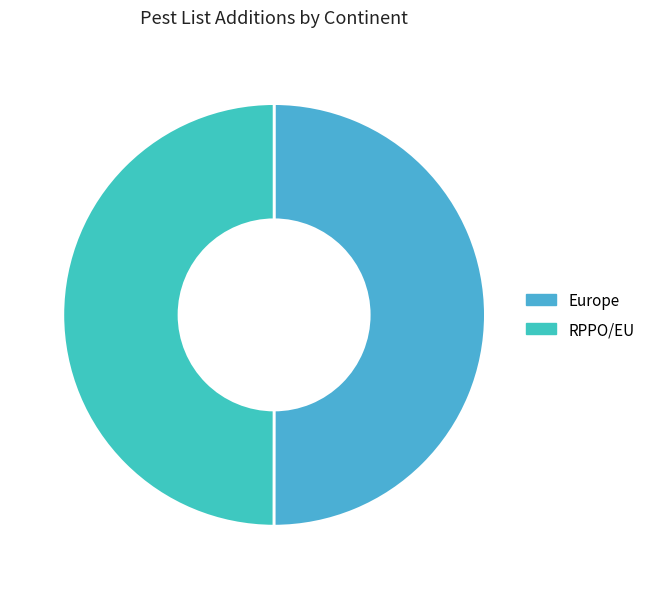

What percentage is the RPPO/EU slice, to the nearest percent?

50%